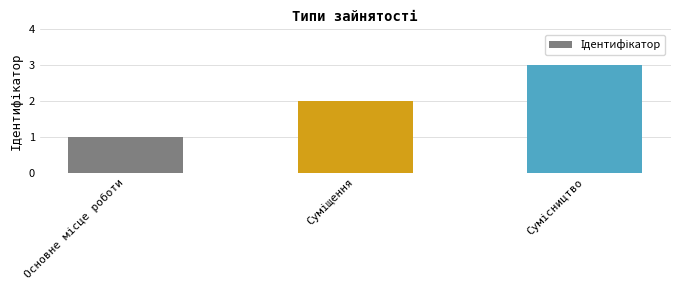

What is the maximum value shown in the chart?

3